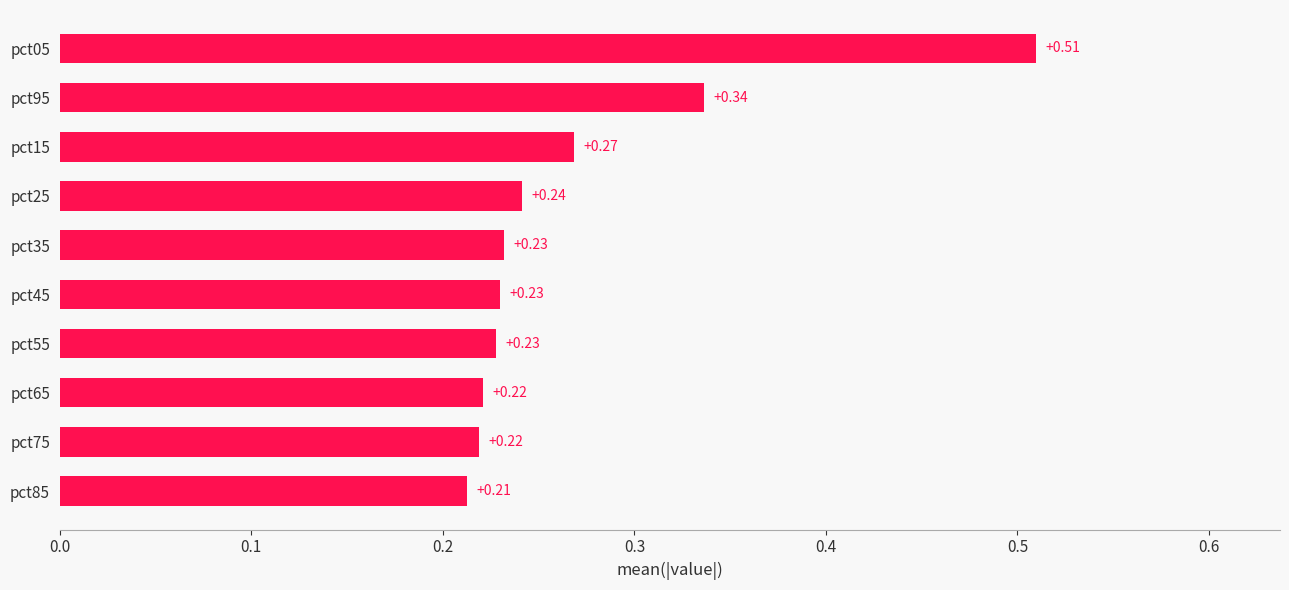

What is the sum of all values?

2.7